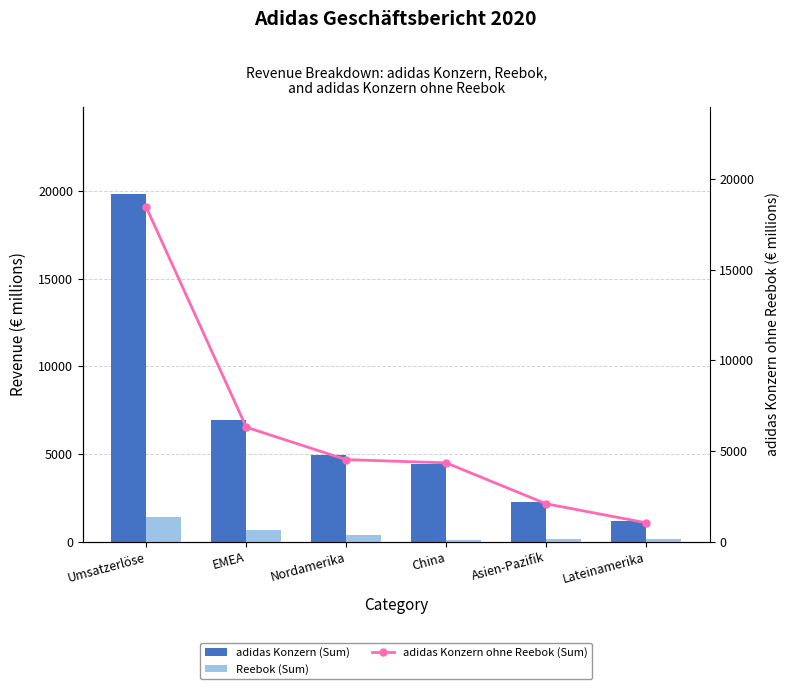

Reading left to right, transcribe all the data shown in this chart.

adidas Konzern (Sum): Umsatzerlöse=19844	EMEA=6944	Nordamerika=4916	China=4428	Asien-Pazifik=2245	Lateinamerika=1160
Reebok (Sum): Umsatzerlöse=1409	EMEA=636	Nordamerika=397	China=86	Asien-Pazifik=162	Lateinamerika=125
adidas Konzern ohne Reebok (Sum): Umsatzerlöse=18435	EMEA=6308	Nordamerika=4519	China=4342	Asien-Pazifik=2083	Lateinamerika=1035